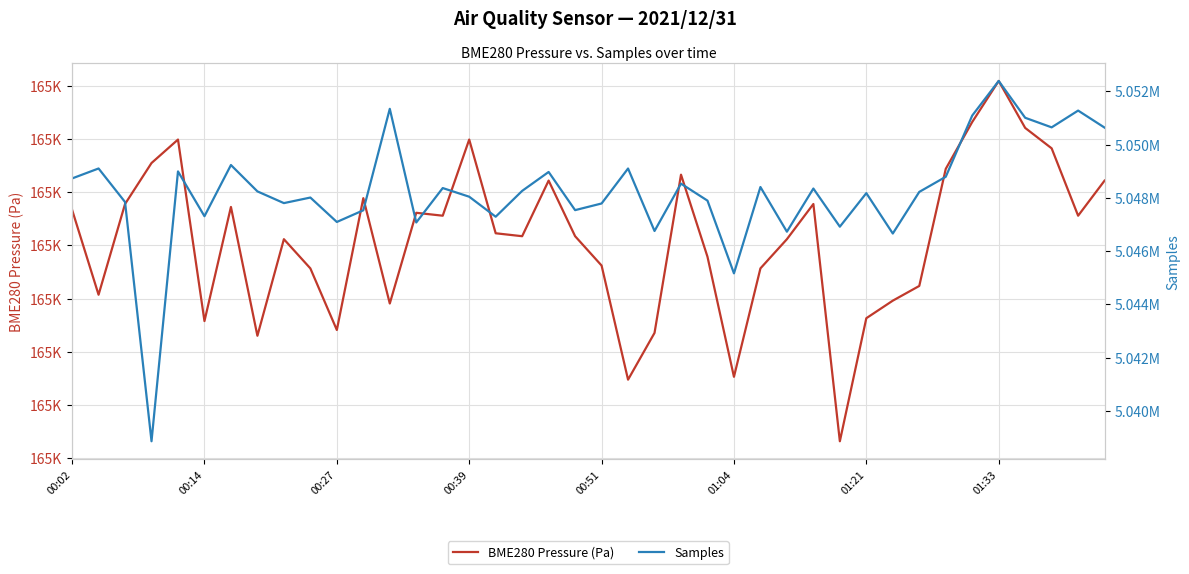

List the series in order of their peak value, highest first.

Samples, BME280 Pressure (Pa)